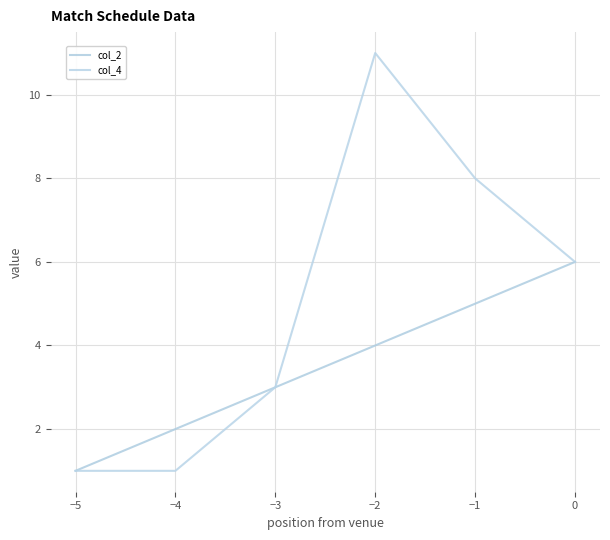

How many lines are shown in the chart?

2